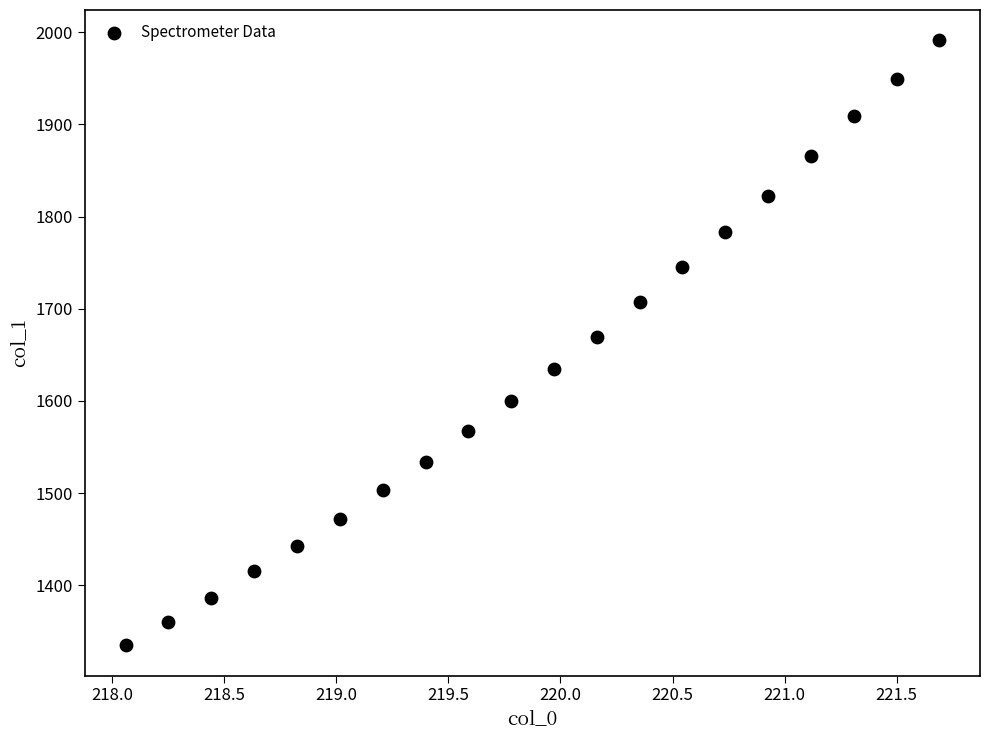

What is the range of X values (max minus min)?

3.6